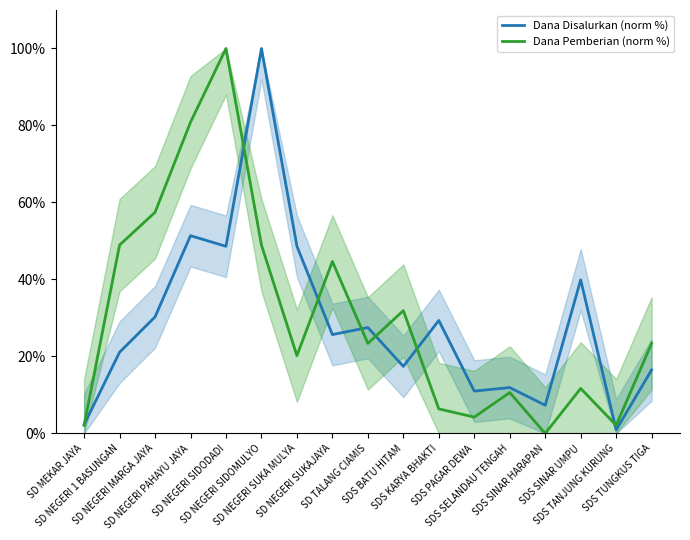

At which label is Dana Pemberian (norm %) closest to 50?

SD NEGERI 1 BASUNGAN